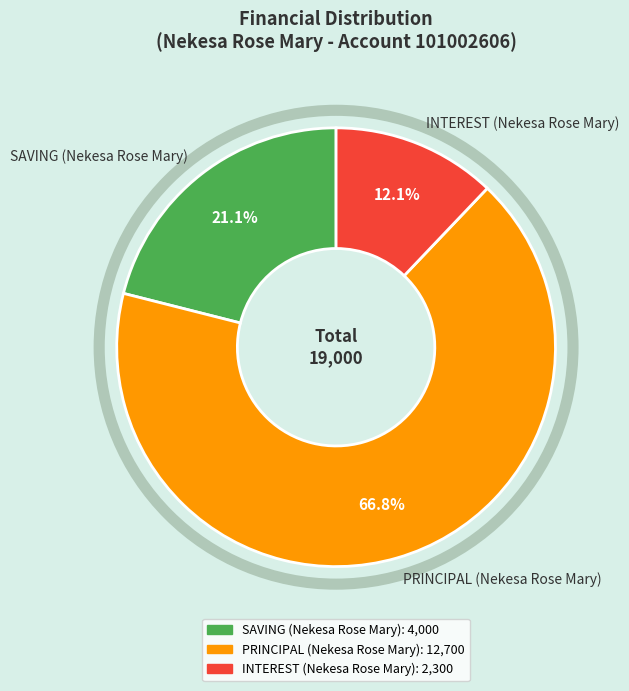

How many slices are in this pie chart?

3